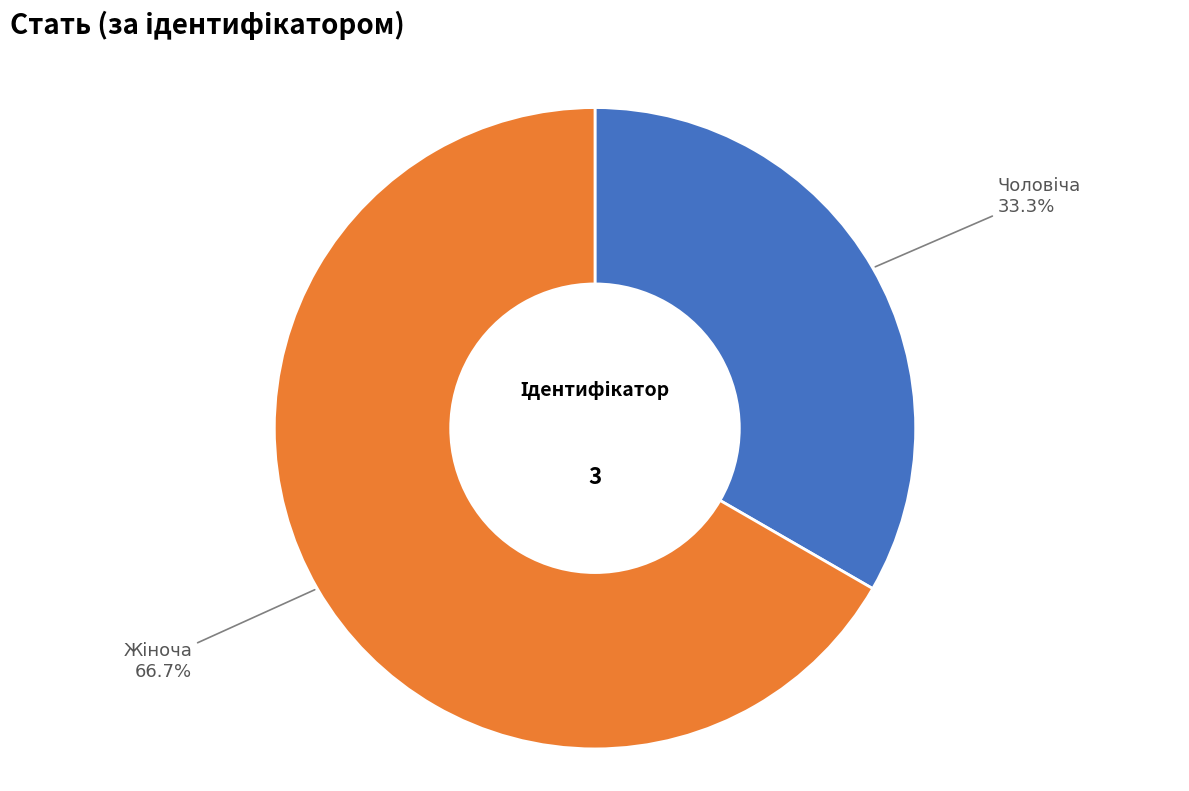

How many segments does this pie chart have?

2